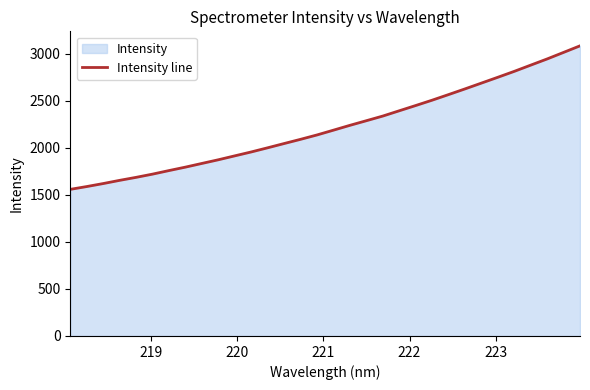

What is the greatest value displayed?

3084.0